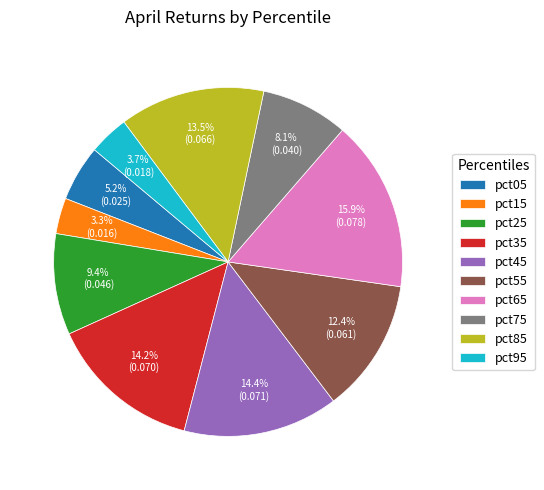

To the nearest percent, what is the combined percentage of pct65 and pct35?

30%